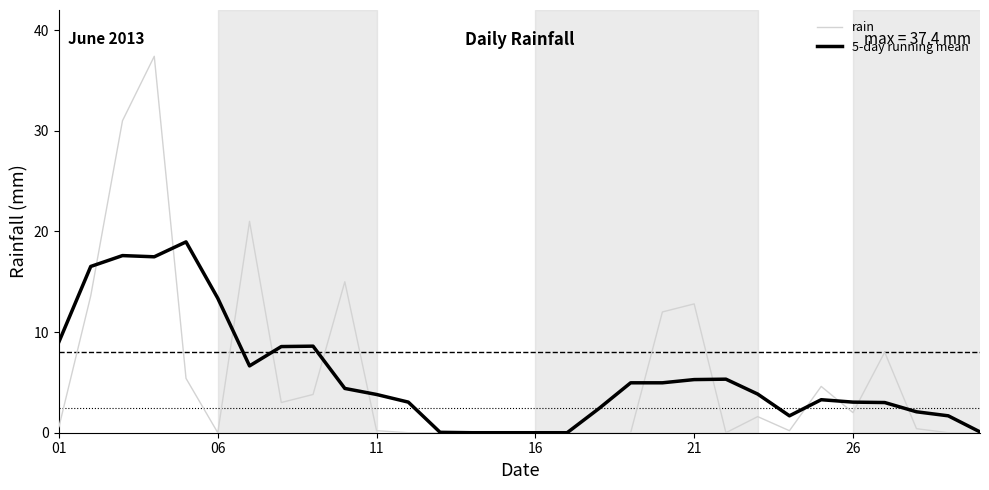

What is the average value of the 5-day running mean series?

5.7